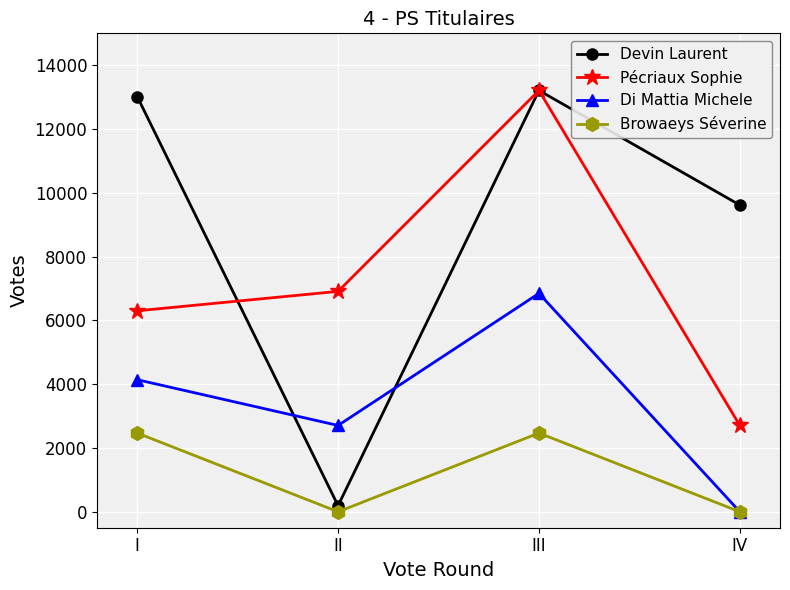

Which label corresponds to the largest value in the chart?

III